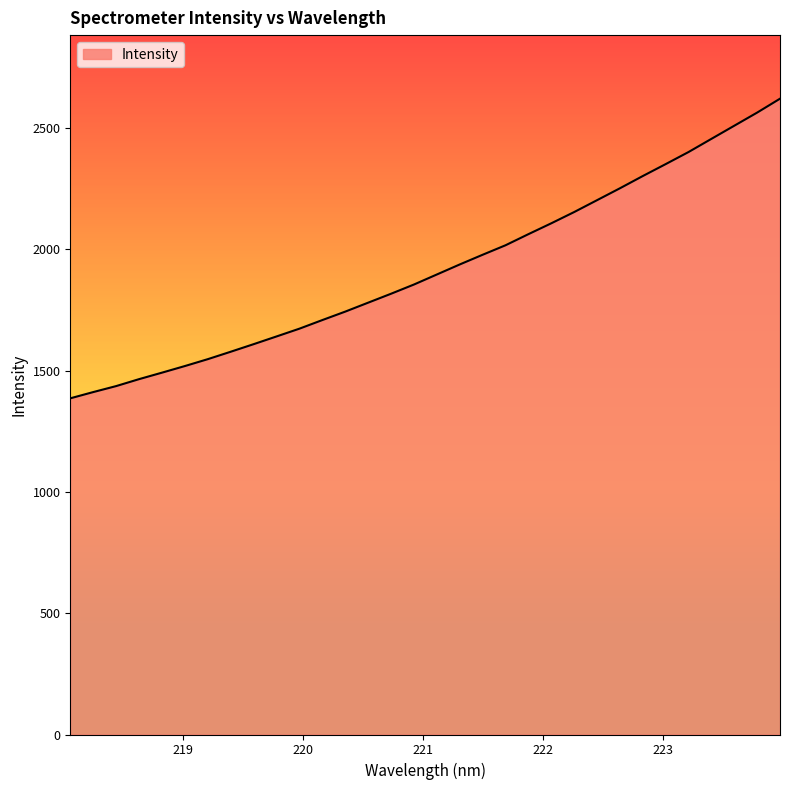

What is the difference between the maximum and minimum values?

1235.0